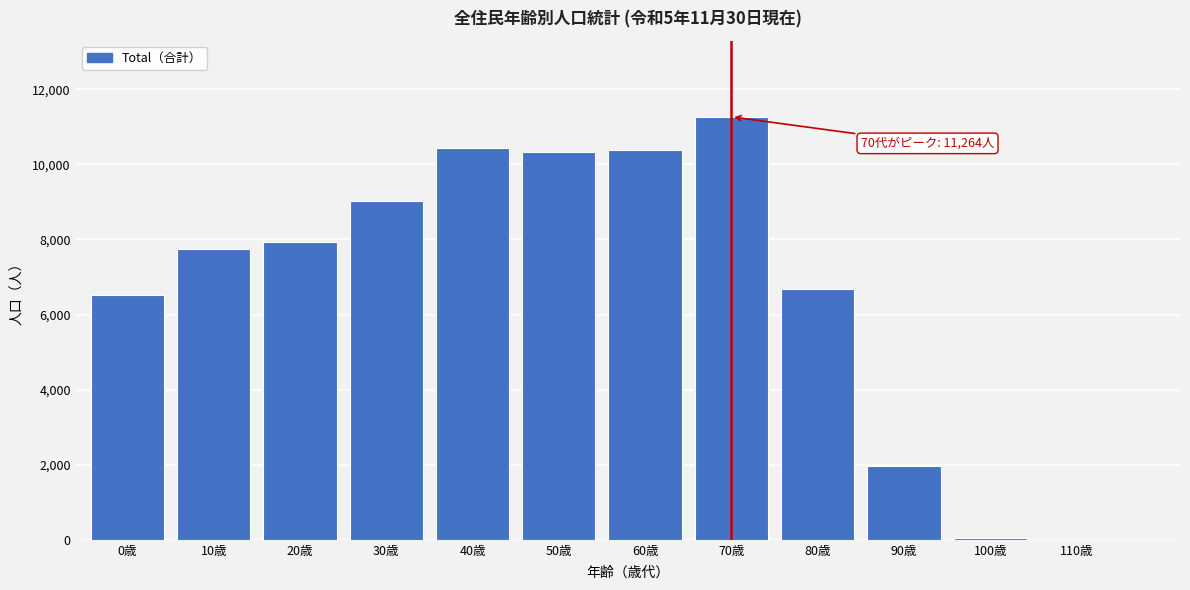

Is it true that the value at 0歳 is 11652?

False